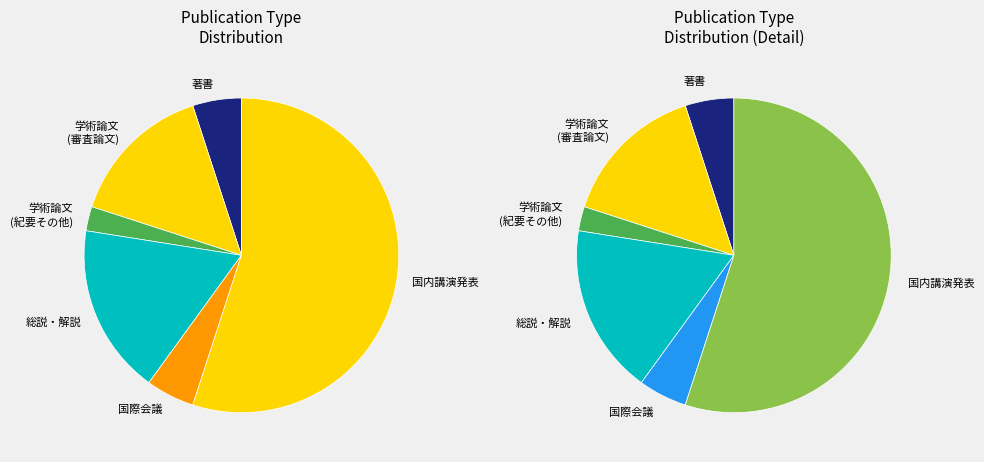

Which slice is the smallest?

学術論文 (紀要その他)